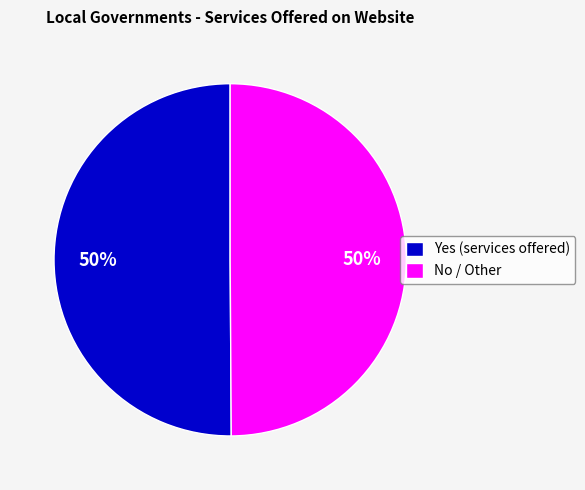

Count the number of slices in the pie.

2